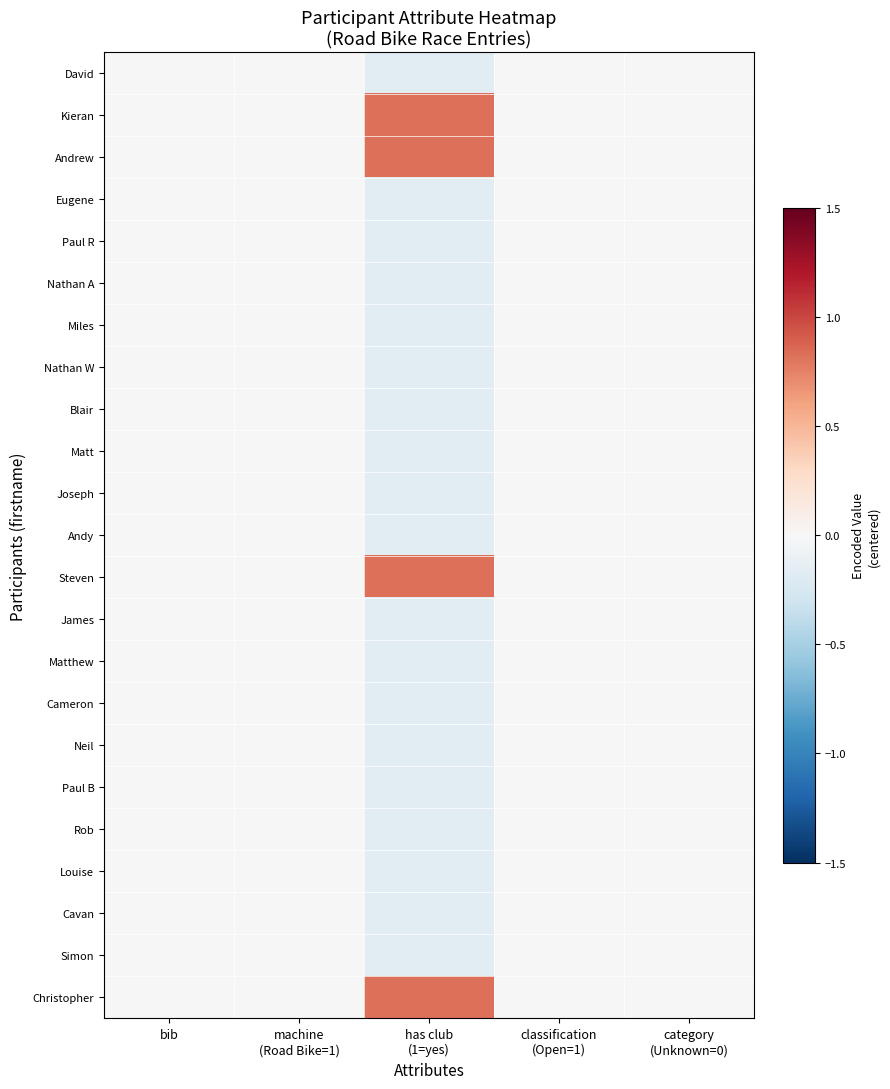

Reading right to left, extract all data points from this chart.

David: category
(Unknown=0)=0.0	classification
(Open=1)=0.0	has club
(1=yes)=-0.2	machine
(Road Bike=1)=0.0	bib=0.0
Kieran: category
(Unknown=0)=0.0	classification
(Open=1)=0.0	has club
(1=yes)=0.8	machine
(Road Bike=1)=0.0	bib=0.0
Andrew: category
(Unknown=0)=0.0	classification
(Open=1)=0.0	has club
(1=yes)=0.8	machine
(Road Bike=1)=0.0	bib=0.0
Eugene: category
(Unknown=0)=0.0	classification
(Open=1)=0.0	has club
(1=yes)=-0.2	machine
(Road Bike=1)=0.0	bib=0.0
Paul R: category
(Unknown=0)=0.0	classification
(Open=1)=0.0	has club
(1=yes)=-0.2	machine
(Road Bike=1)=0.0	bib=0.0
Nathan A: category
(Unknown=0)=0.0	classification
(Open=1)=0.0	has club
(1=yes)=-0.2	machine
(Road Bike=1)=0.0	bib=0.0
Miles: category
(Unknown=0)=0.0	classification
(Open=1)=0.0	has club
(1=yes)=-0.2	machine
(Road Bike=1)=0.0	bib=0.0
Nathan W: category
(Unknown=0)=0.0	classification
(Open=1)=0.0	has club
(1=yes)=-0.2	machine
(Road Bike=1)=0.0	bib=0.0
Blair: category
(Unknown=0)=0.0	classification
(Open=1)=0.0	has club
(1=yes)=-0.2	machine
(Road Bike=1)=0.0	bib=0.0
Matt: category
(Unknown=0)=0.0	classification
(Open=1)=0.0	has club
(1=yes)=-0.2	machine
(Road Bike=1)=0.0	bib=0.0
Joseph: category
(Unknown=0)=0.0	classification
(Open=1)=0.0	has club
(1=yes)=-0.2	machine
(Road Bike=1)=0.0	bib=0.0
Andy: category
(Unknown=0)=0.0	classification
(Open=1)=0.0	has club
(1=yes)=-0.2	machine
(Road Bike=1)=0.0	bib=0.0
Steven: category
(Unknown=0)=0.0	classification
(Open=1)=0.0	has club
(1=yes)=0.8	machine
(Road Bike=1)=0.0	bib=0.0
James: category
(Unknown=0)=0.0	classification
(Open=1)=0.0	has club
(1=yes)=-0.2	machine
(Road Bike=1)=0.0	bib=0.0
Matthew: category
(Unknown=0)=0.0	classification
(Open=1)=0.0	has club
(1=yes)=-0.2	machine
(Road Bike=1)=0.0	bib=0.0
Cameron: category
(Unknown=0)=0.0	classification
(Open=1)=0.0	has club
(1=yes)=-0.2	machine
(Road Bike=1)=0.0	bib=0.0
Neil: category
(Unknown=0)=0.0	classification
(Open=1)=0.0	has club
(1=yes)=-0.2	machine
(Road Bike=1)=0.0	bib=0.0
Paul B: category
(Unknown=0)=0.0	classification
(Open=1)=0.0	has club
(1=yes)=-0.2	machine
(Road Bike=1)=0.0	bib=0.0
Rob: category
(Unknown=0)=0.0	classification
(Open=1)=0.0	has club
(1=yes)=-0.2	machine
(Road Bike=1)=0.0	bib=0.0
Louise: category
(Unknown=0)=0.0	classification
(Open=1)=0.0	has club
(1=yes)=-0.2	machine
(Road Bike=1)=0.0	bib=0.0
Cavan: category
(Unknown=0)=0.0	classification
(Open=1)=0.0	has club
(1=yes)=-0.2	machine
(Road Bike=1)=0.0	bib=0.0
Simon: category
(Unknown=0)=0.0	classification
(Open=1)=0.0	has club
(1=yes)=-0.2	machine
(Road Bike=1)=0.0	bib=0.0
Christopher: category
(Unknown=0)=0.0	classification
(Open=1)=0.0	has club
(1=yes)=0.8	machine
(Road Bike=1)=0.0	bib=0.0